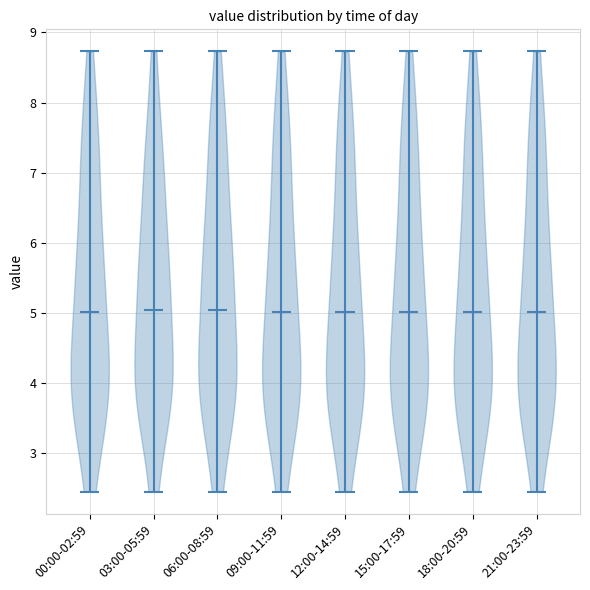

Reading left to right, read every violin against the y-axis: where its median line is, and the lowest and highest points it reaches. The values are not printed on the chart, so give them approximately, as read against the axis.

00:00-02:59: median line 5.0, lowest point 2.5, highest point 8.7
03:00-05:59: median line 5.0, lowest point 2.5, highest point 8.7
06:00-08:59: median line 5.0, lowest point 2.5, highest point 8.7
09:00-11:59: median line 5.0, lowest point 2.5, highest point 8.7
12:00-14:59: median line 5.0, lowest point 2.5, highest point 8.7
15:00-17:59: median line 5.0, lowest point 2.5, highest point 8.7
18:00-20:59: median line 5.0, lowest point 2.5, highest point 8.7
21:00-23:59: median line 5.0, lowest point 2.5, highest point 8.7